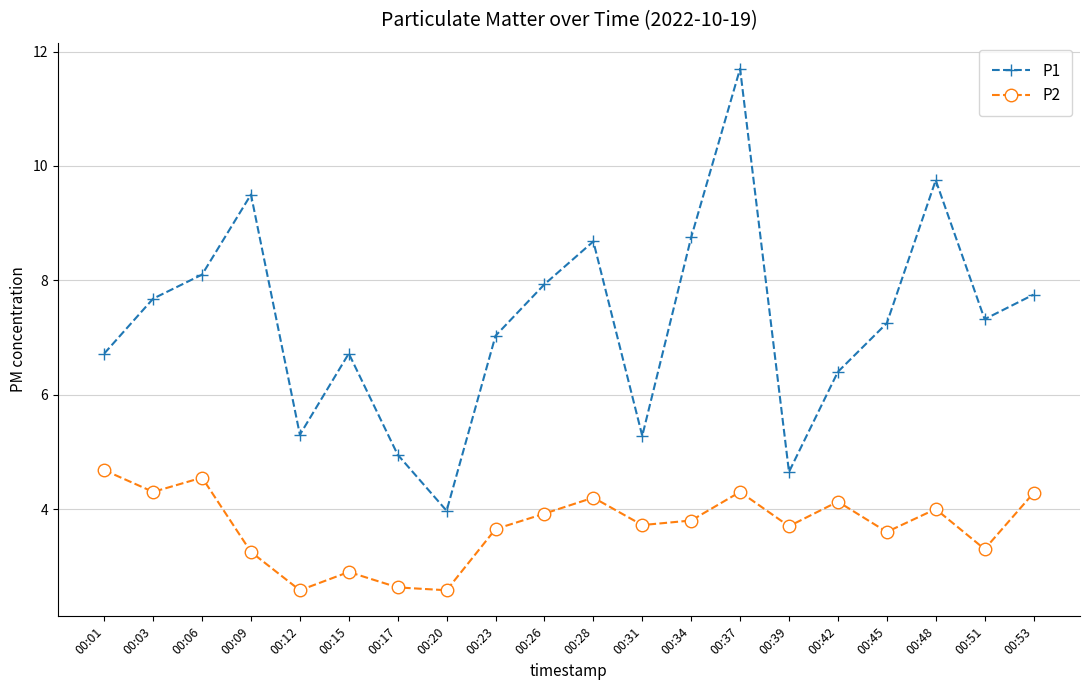

What is the difference between the second highest and minimum values in the P2 series?

2.0